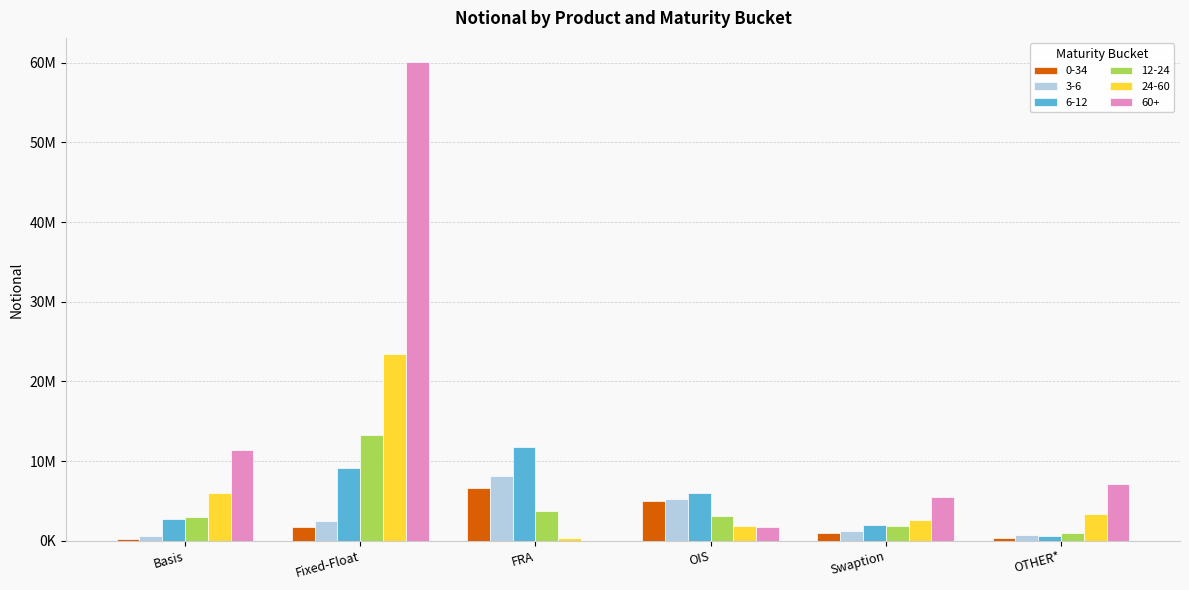

What is the difference between the maximum and second lowest values in the 24-60 series?

21595028